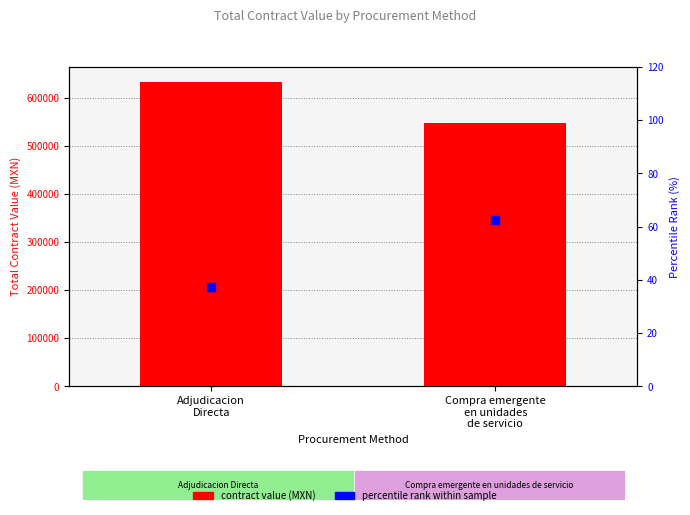

Which series has the largest total across all categories?

contract value (MXN)